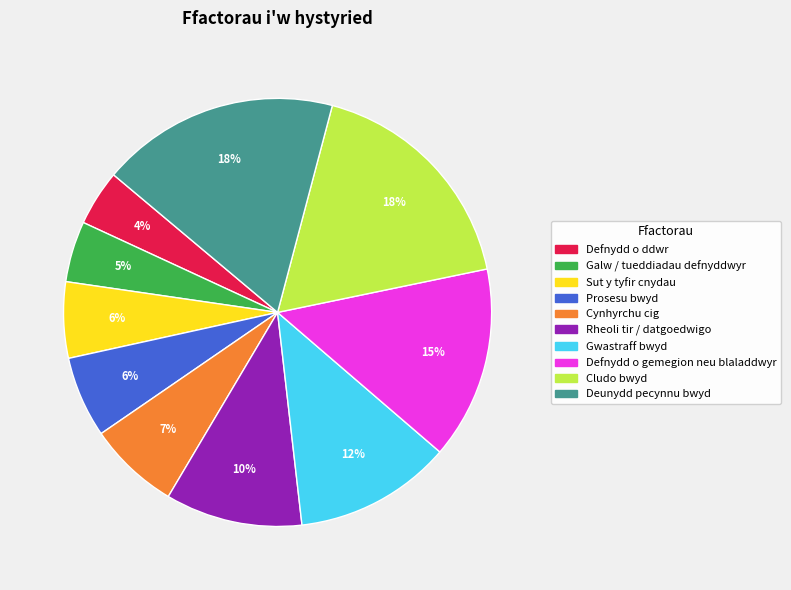

Does Deunydd pecynnu bwyd account for over 50% of the chart?

No